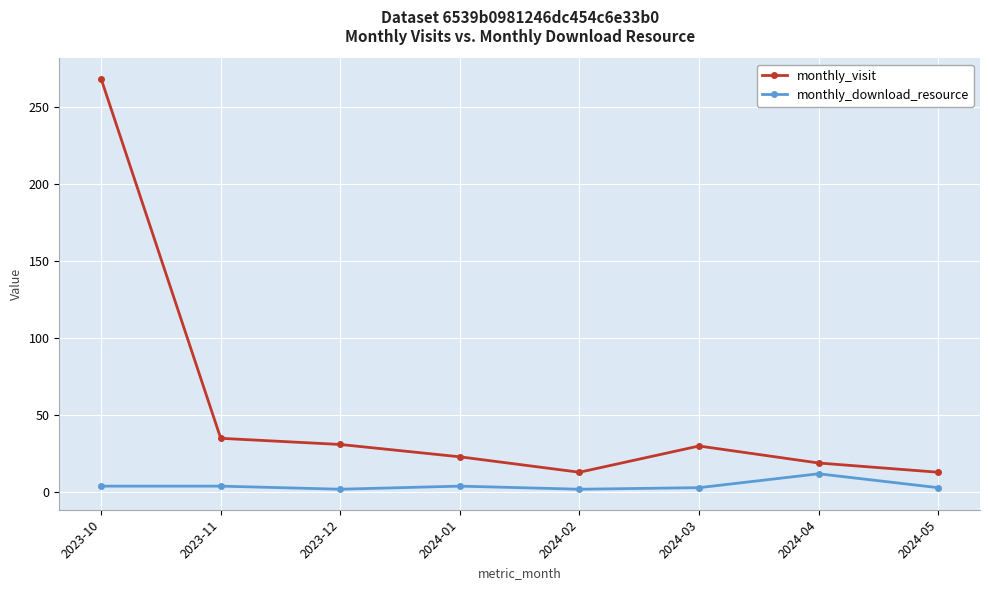

True or false: monthly_download_resource has a value of 4 at 2023-11.

True